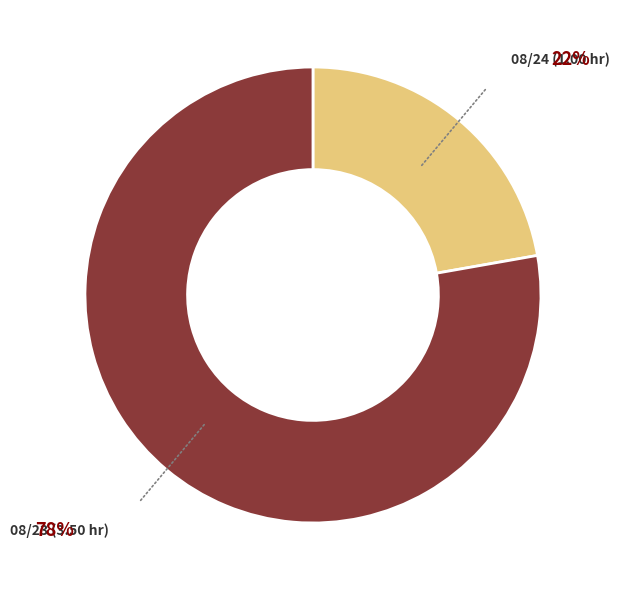

Which has a higher value, 08/23 (3.50 hr) or 08/24 (1.00 hr)?

08/23 (3.50 hr)